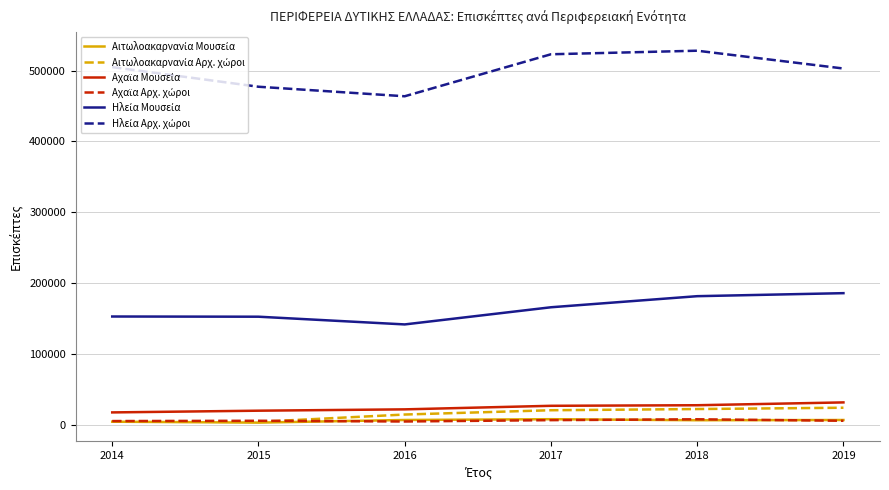

At how many categories does at least one series exceed 404514?

6